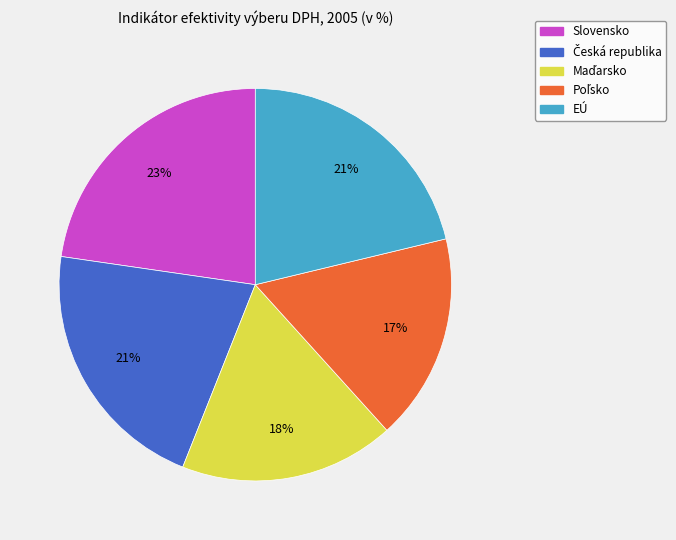

To the nearest percent, what is the average slice percentage?

20%